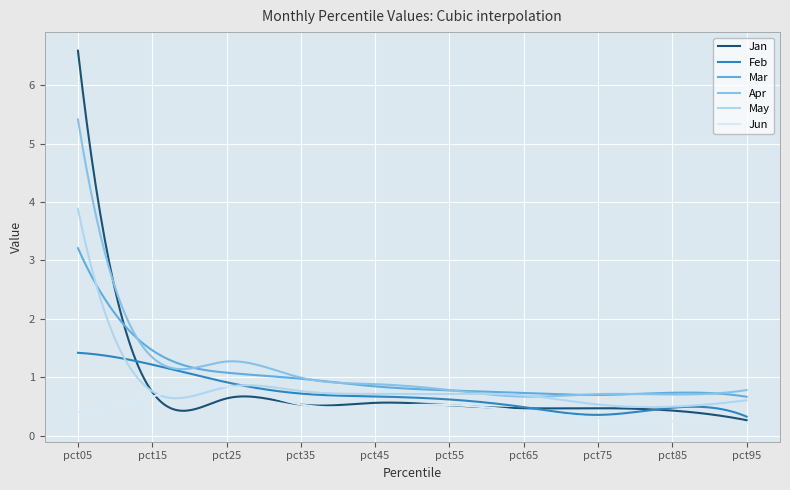

In Jan, how many points are higher than both neighbors (excluding endpoints)?

3